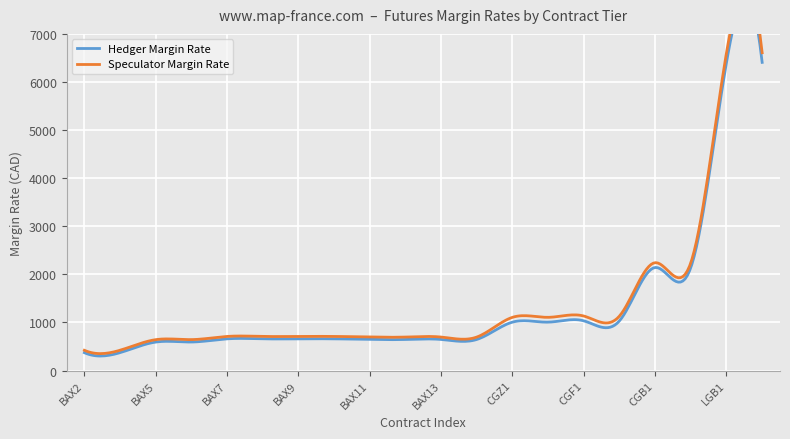

What is the difference between the maximum and minimum values in the Hedger Margin Rate series?

6036